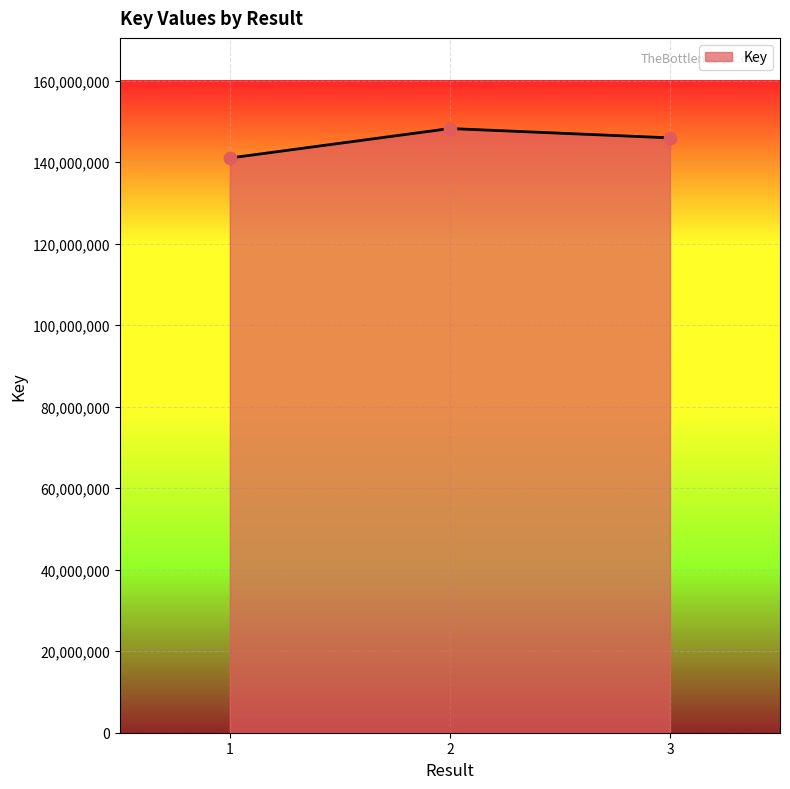

What is the change in value from 1 to 2?

+7237383